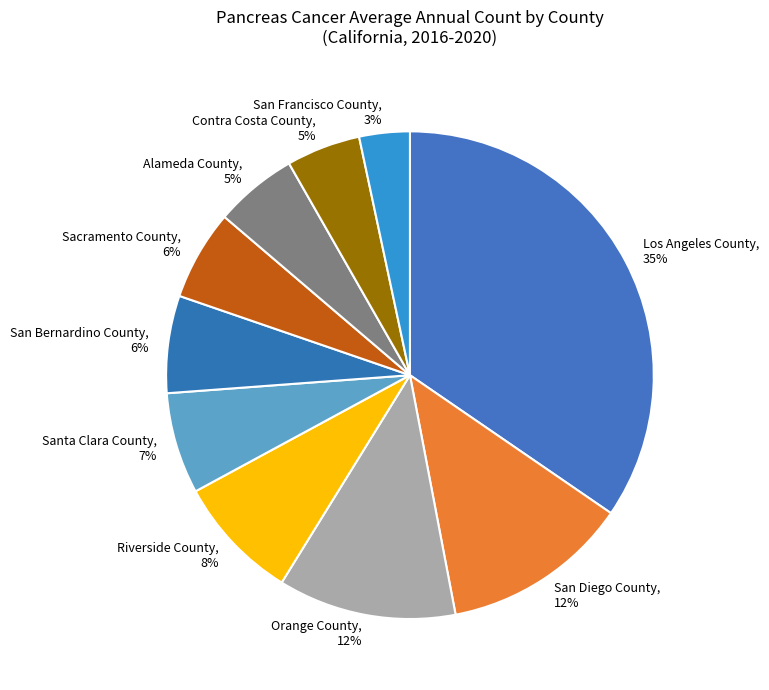

Between Contra Costa County and Riverside County, which is larger?

Riverside County